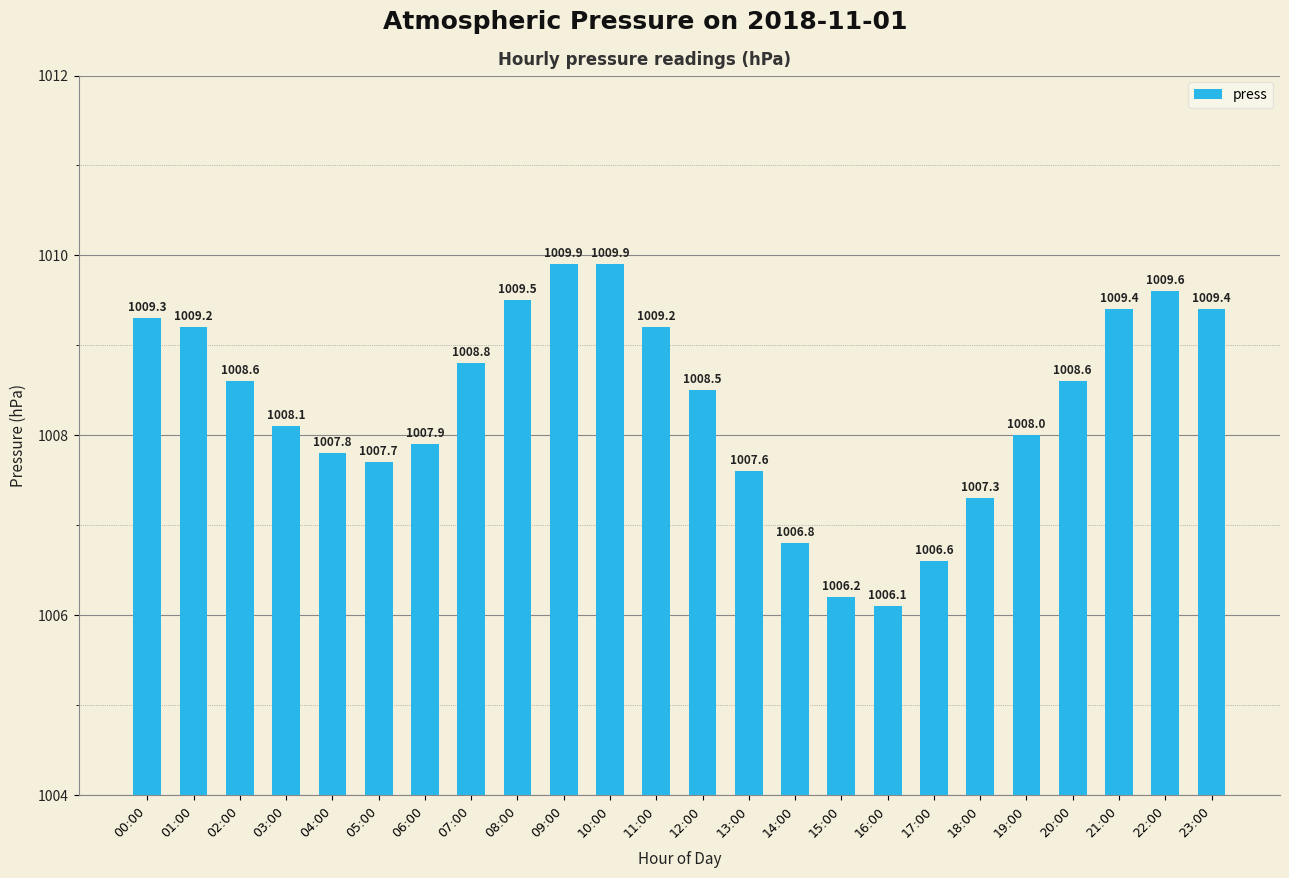

Count the number of data series in this chart.

1